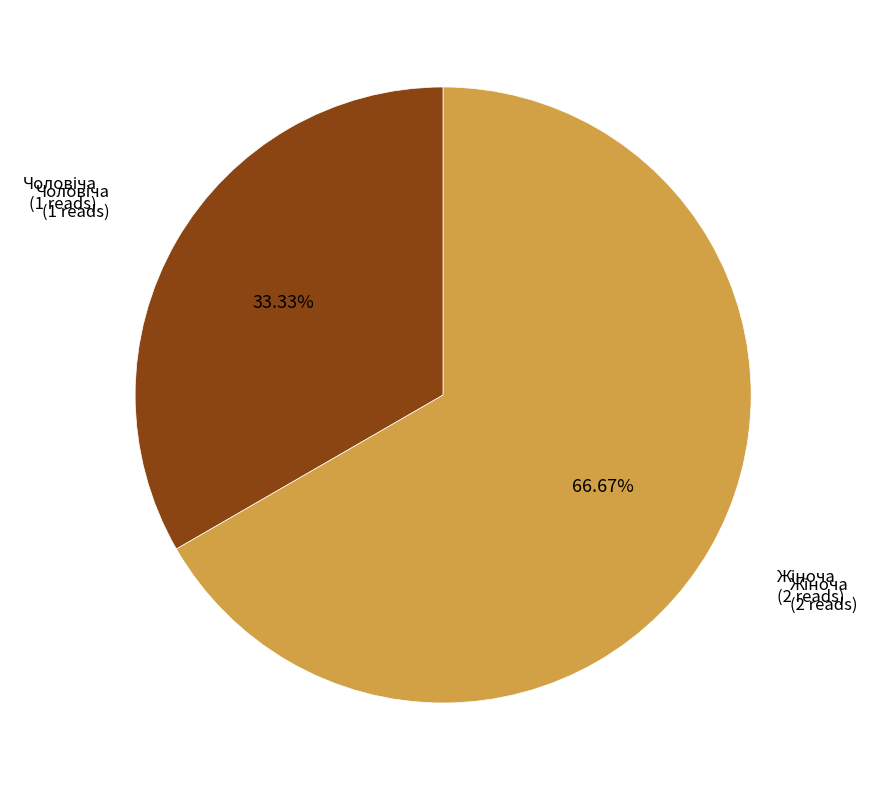

Is there any slice that represents more than half of the pie?

Yes